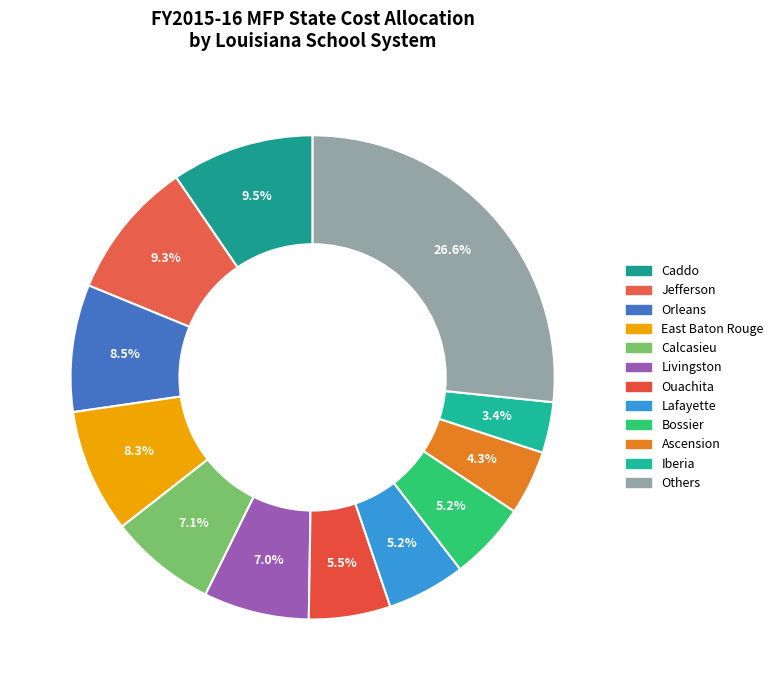

To the nearest percent, what is the average slice percentage?

8%